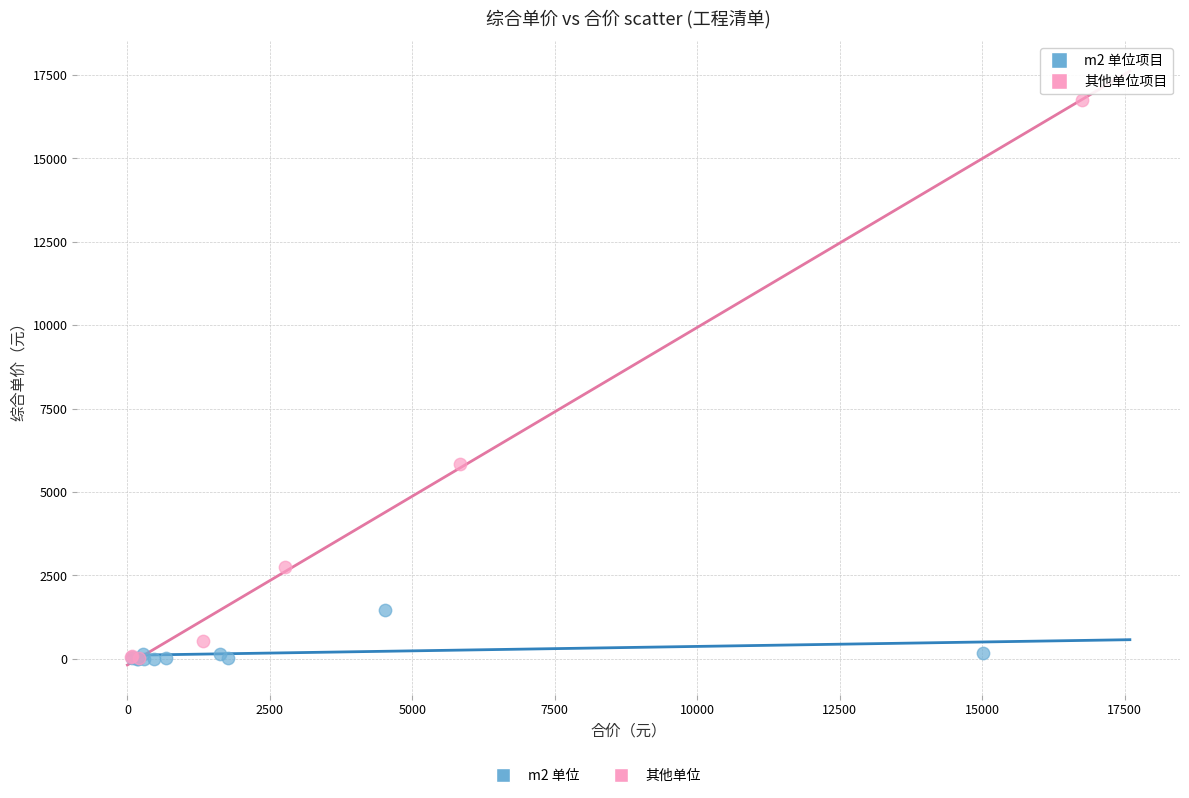

Which series has the largest Y range (max minus min)?

其他单位项目